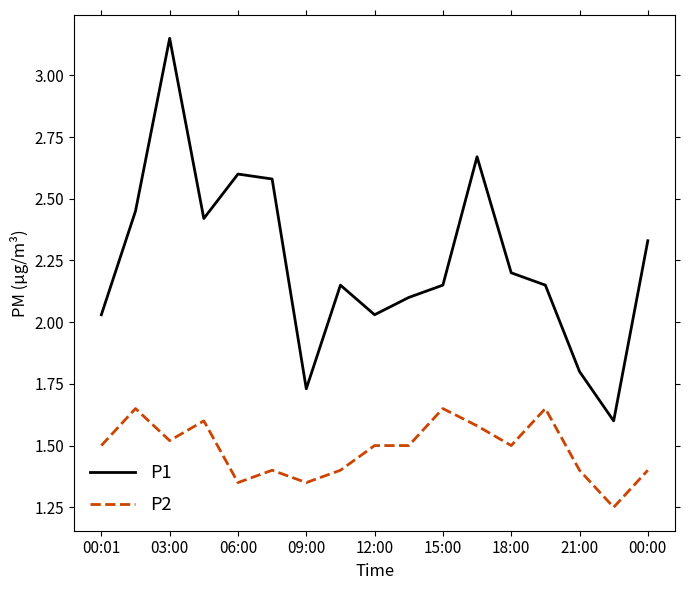

True or false: P2 and P1 cross at least once.

False